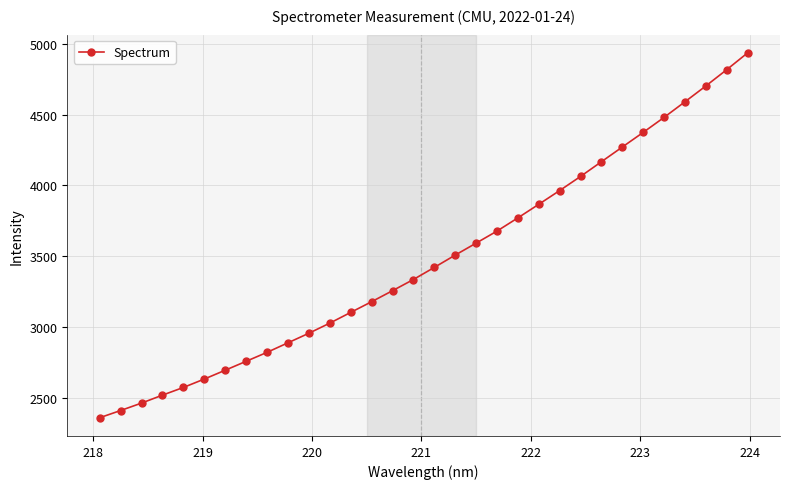

How many values exceed 3420?

16